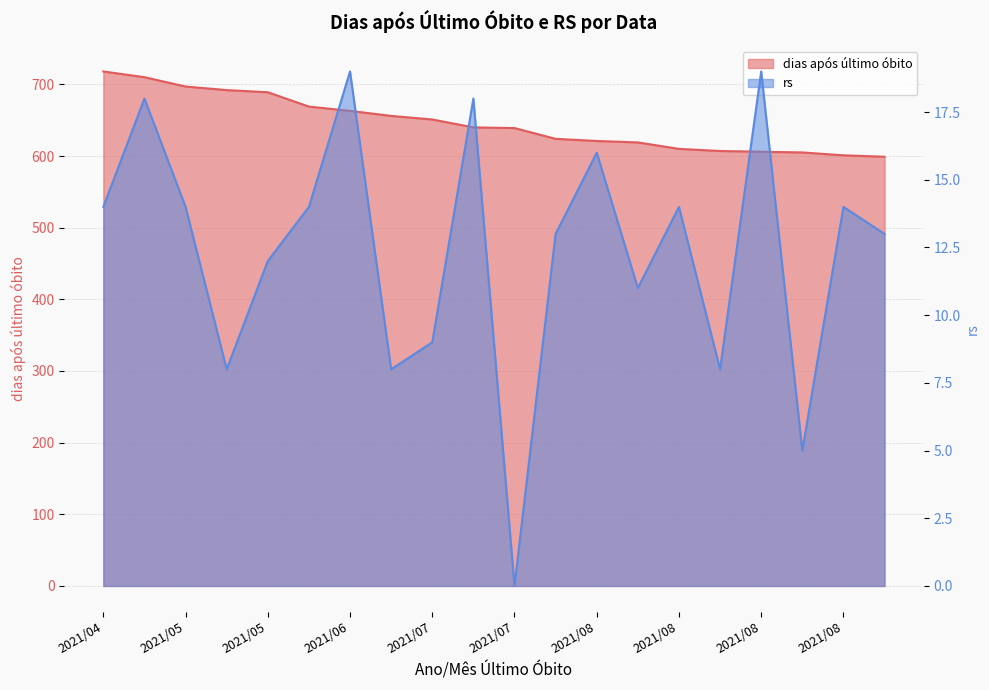

True or false: rs has more than 2 points higher than both neighbors.

True